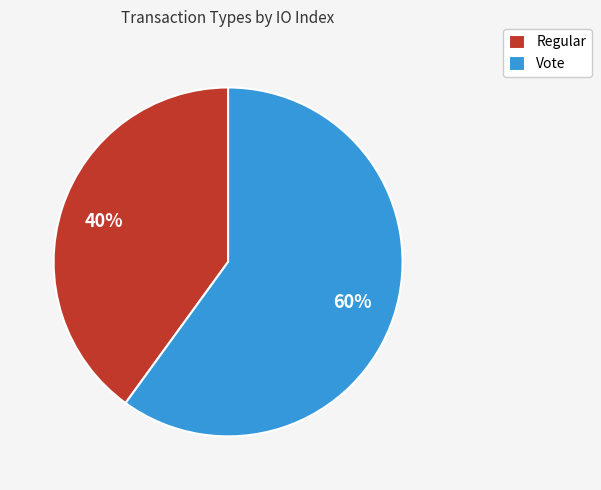

To the nearest percent, what is the difference between the Regular and Vote slice percentages?

20%